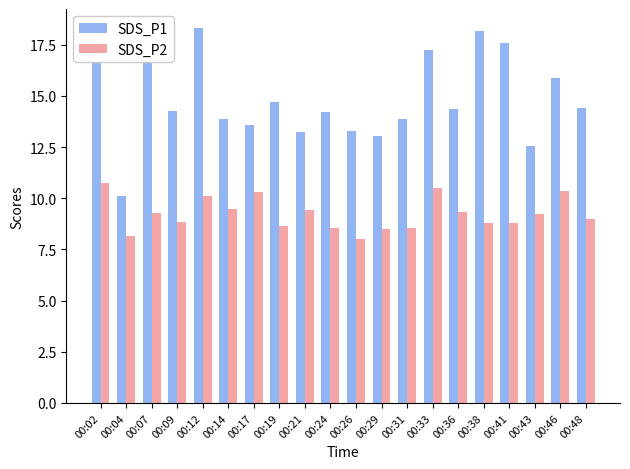

What is the difference between the maximum and minimum values in the SDS_P1 series?

8.2